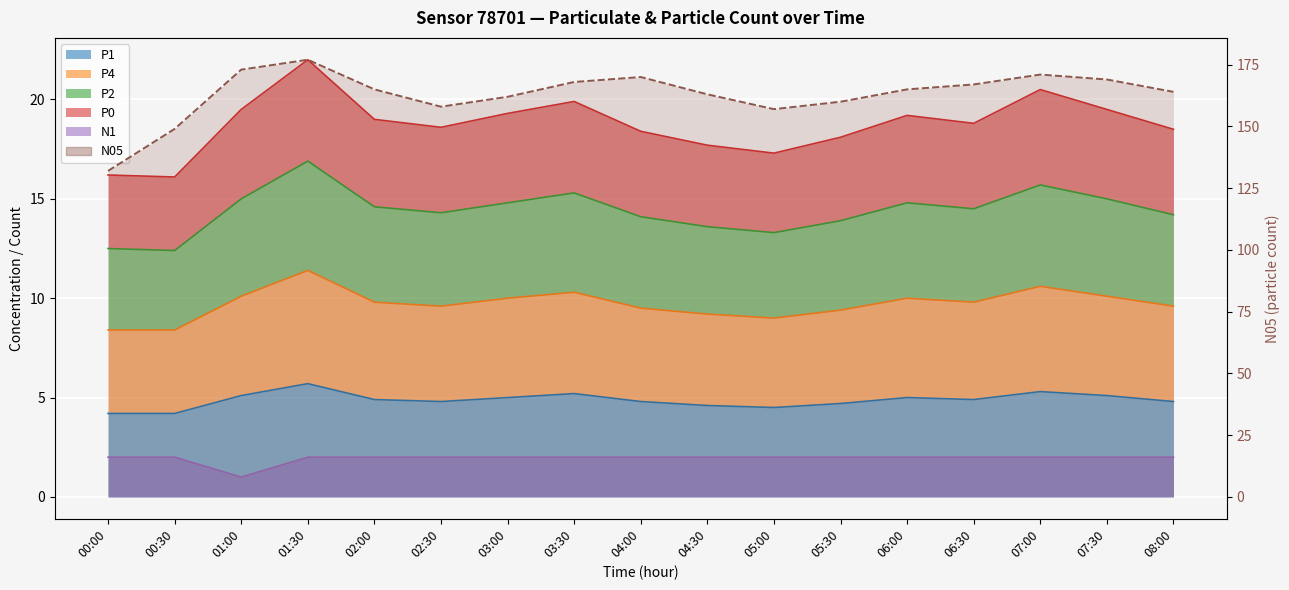

True or false: P4 and N05 intersect in this chart.

False